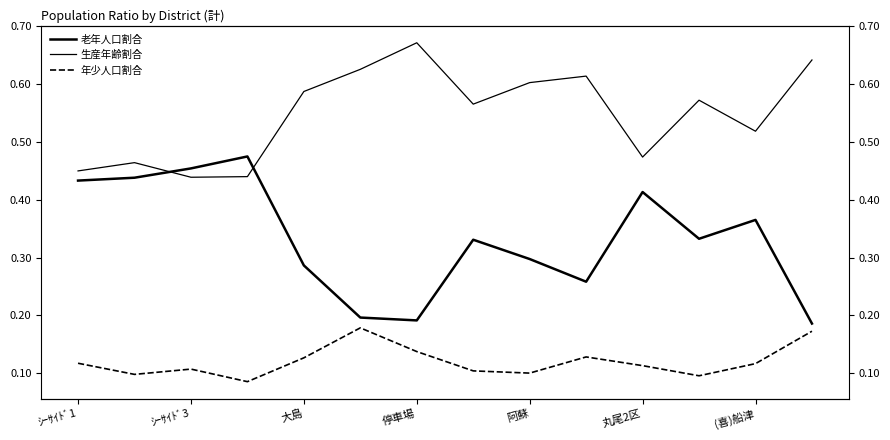

How many lines are shown in the chart?

3